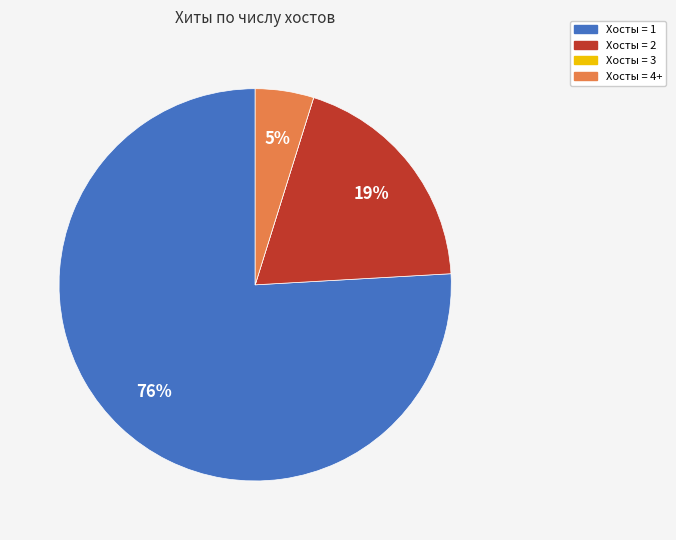

To the nearest percent, what is the average slice percentage?

25%